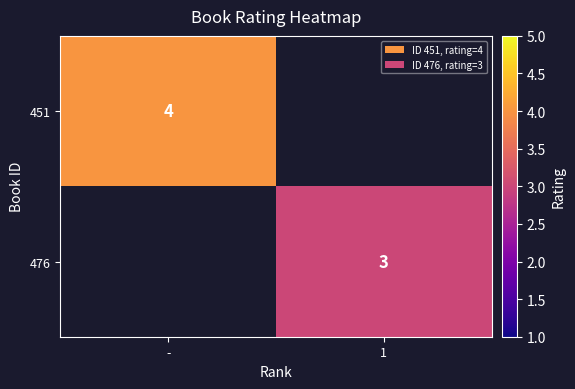

The value of 476 at 1 is 1. True or false?

False